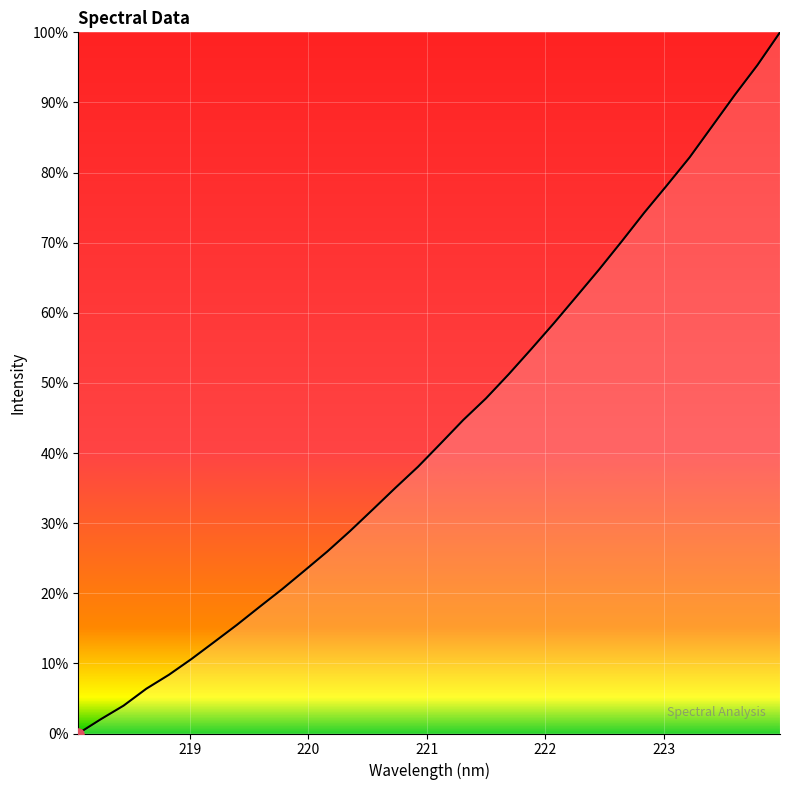

What is the difference between the maximum and minimum values?

100.0